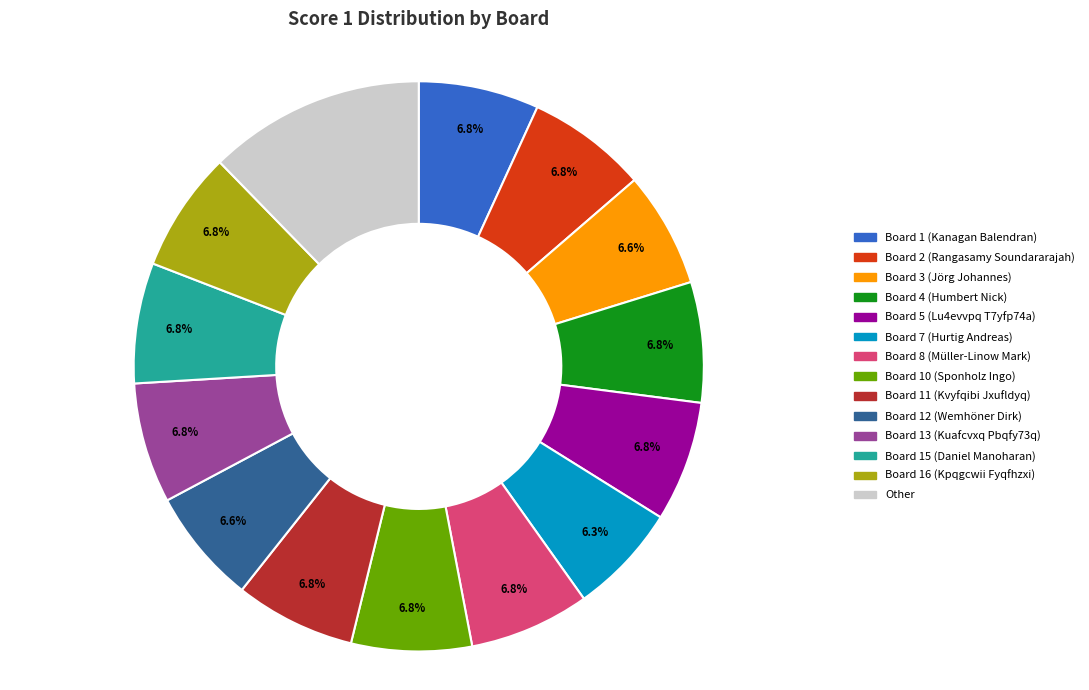

Do Board 13 (Kuafcvxq Pbqfy73q) and Board 5 (Lu4evvpq T7yfp74a) together represent more than half of the pie?

No